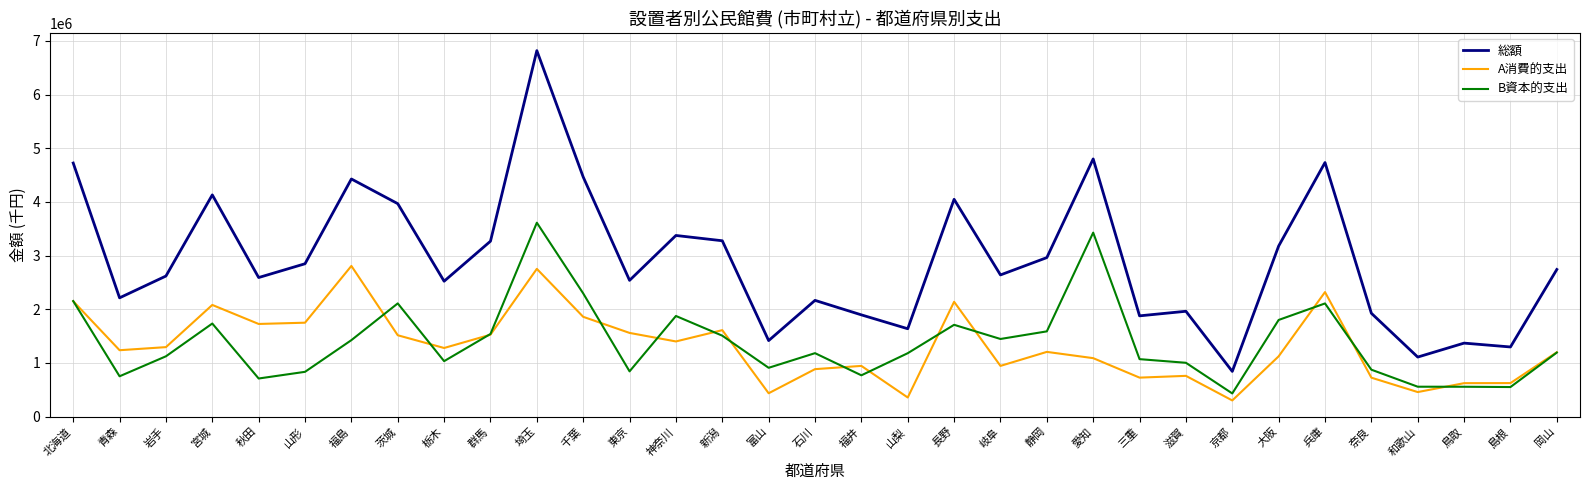

Does the chart have visible grid lines?

Yes